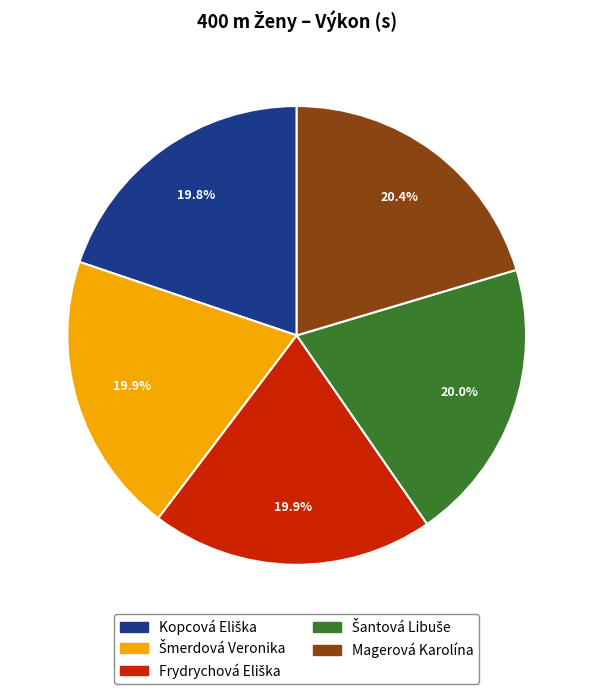

Does any single category account for the majority?

No